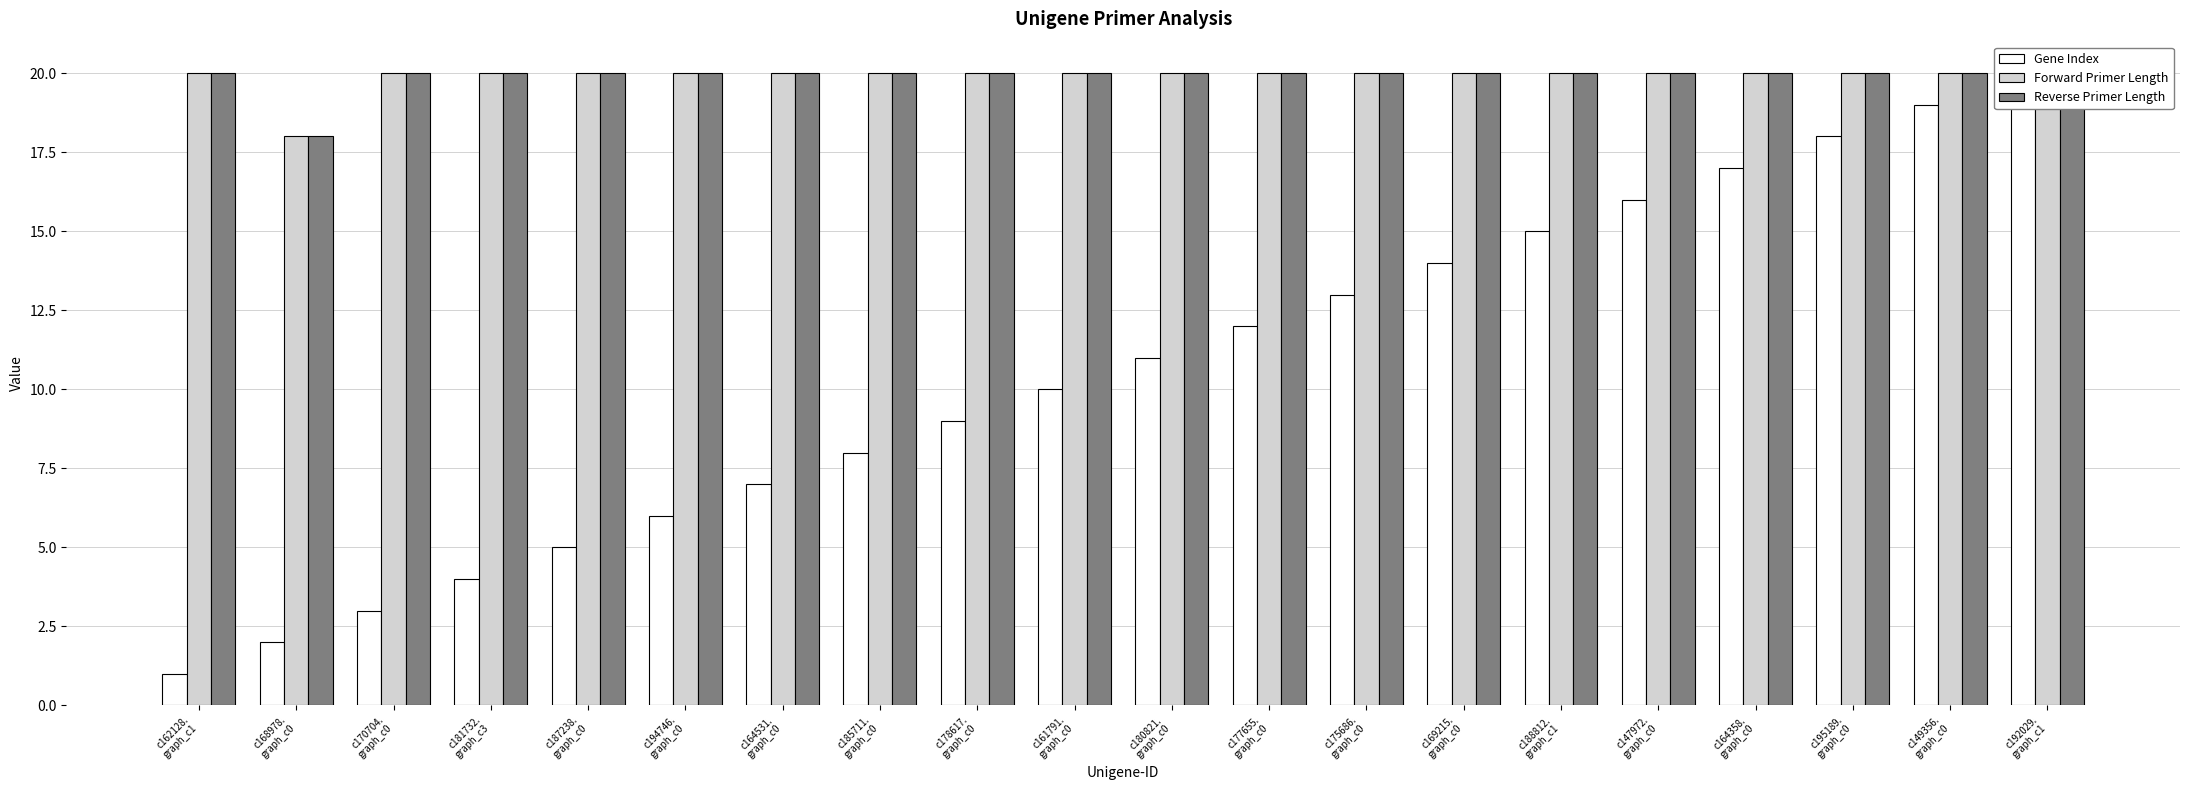

At which label does Gene Index first exceed 11?

c177655.
graph_c0